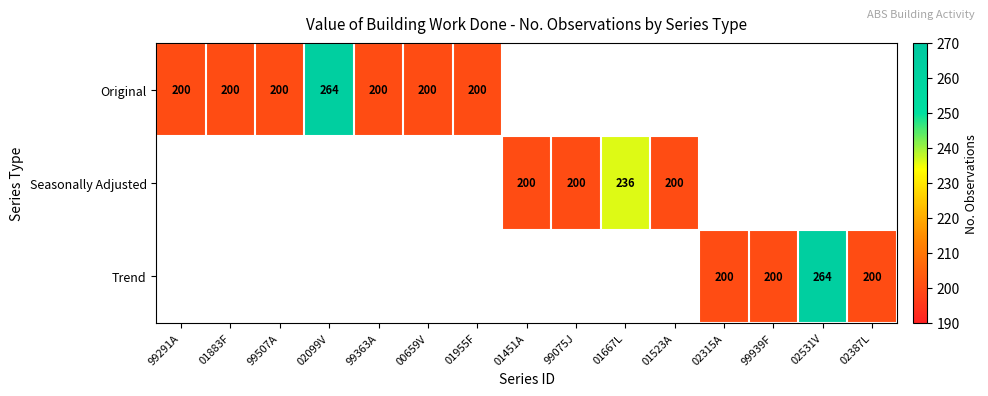

True or false: Original has a value of 44 at 01955F.

False